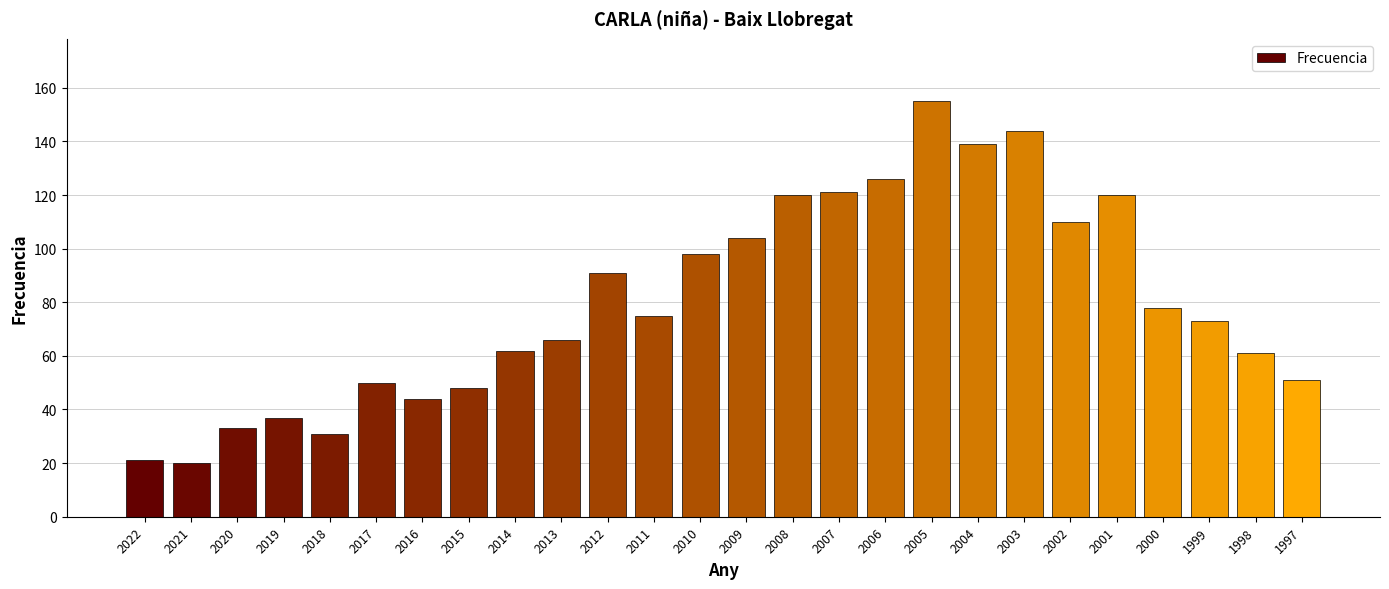

Reading left to right, transcribe all the data shown in this chart.

2022=21	2021=20	2020=33	2019=37	2018=31	2017=50	2016=44	2015=48	2014=62	2013=66	2012=91	2011=75	2010=98	2009=104	2008=120	2007=121	2006=126	2005=155	2004=139	2003=144	2002=110	2001=120	2000=78	1999=73	1998=61	1997=51